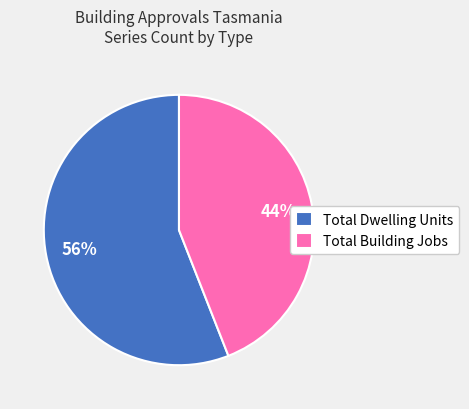

What is the largest slice in the pie chart?

Total Dwelling Units